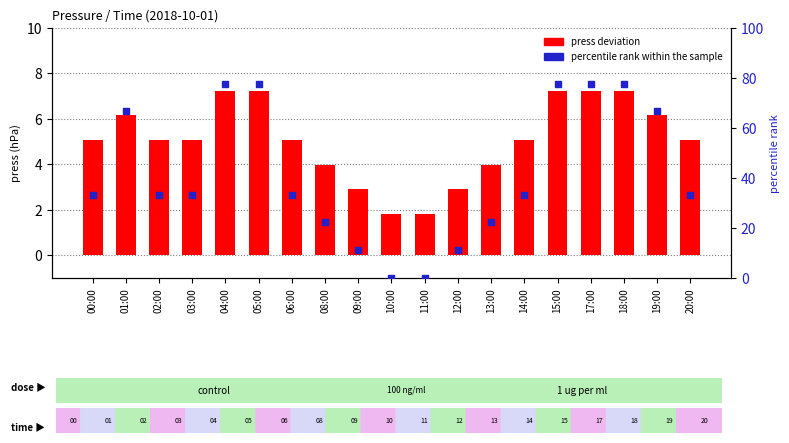

Which series has the widest spread of Y values?

percentile rank within the sample